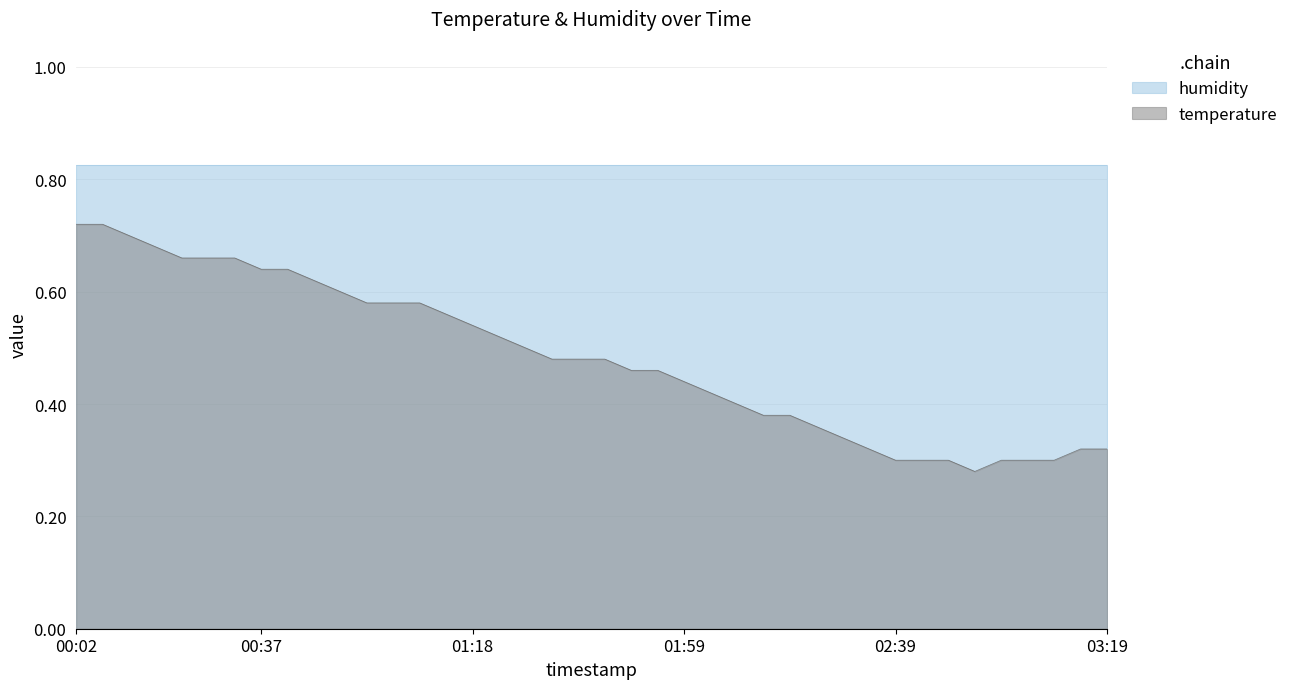

At which category does the data reach its first local valley?

02:54